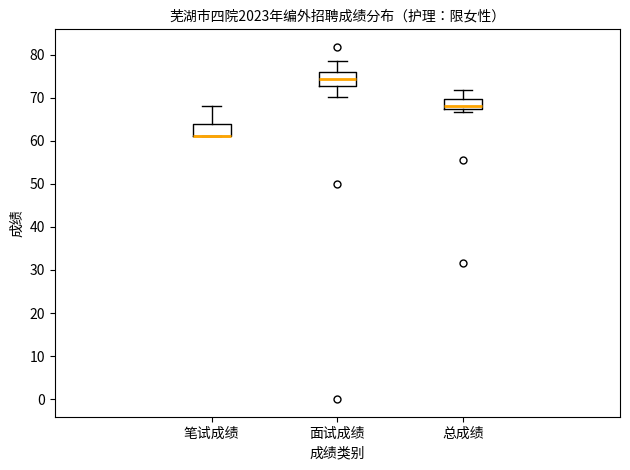

Where does the upper whisker of the box for 笔试成绩 end on the y-axis? The values are not printed on the chart, so give them approximately, as read against the axis.

68